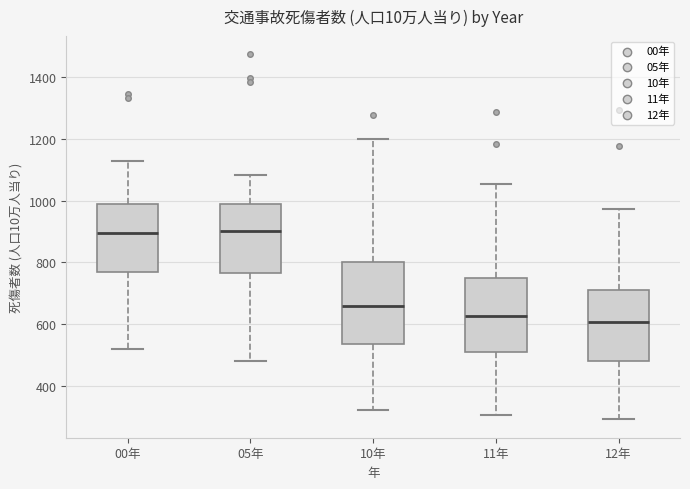

Where is the upper edge of the box for 00年 on the y-axis? The values are not printed on the chart, so give them approximately, as read against the axis.

980